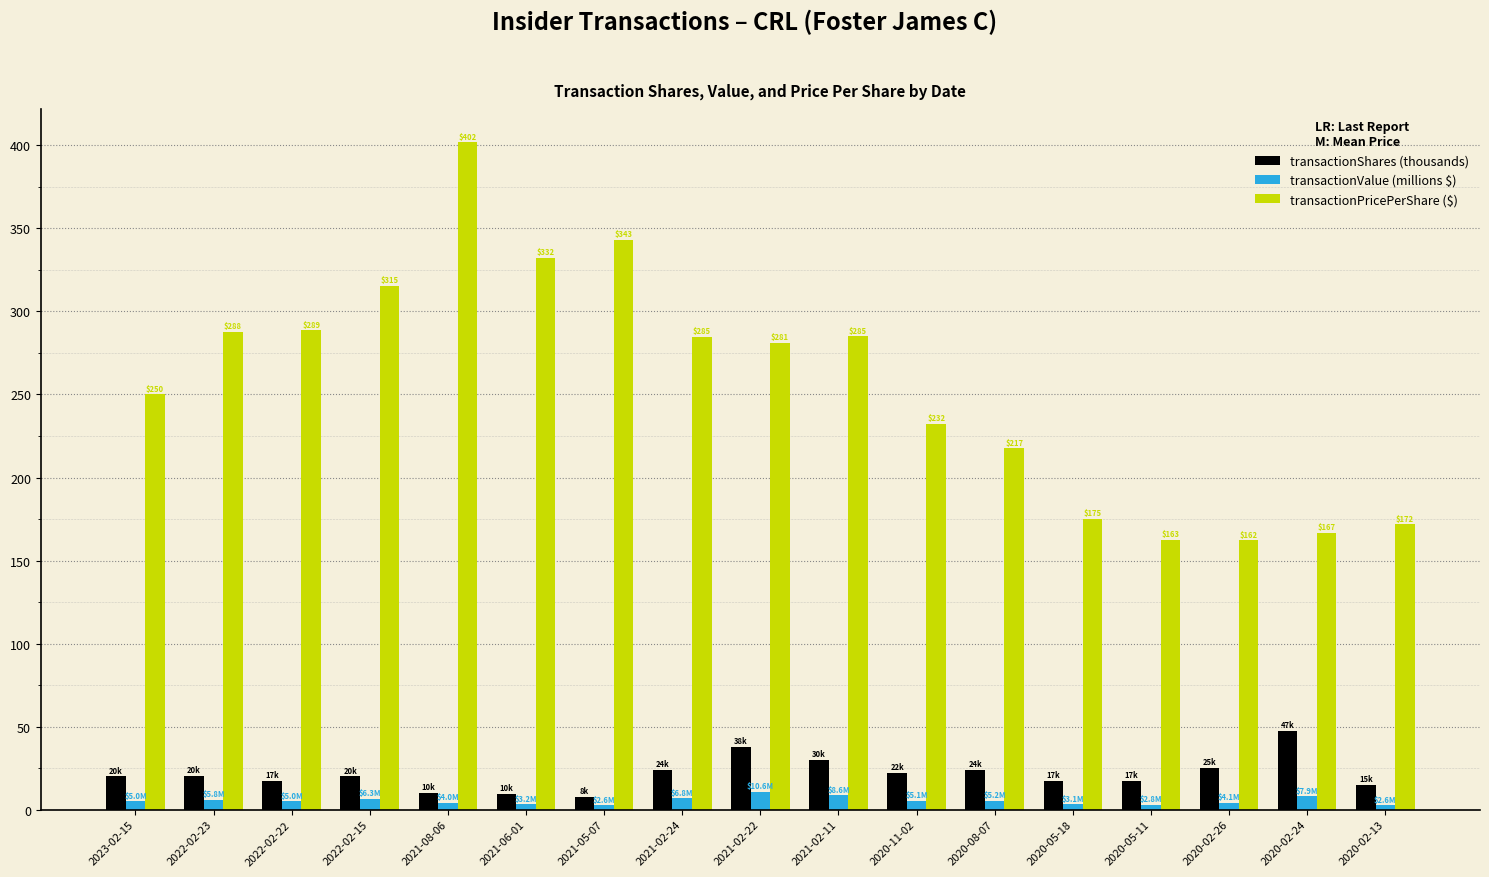

What is the maximum value shown in the chart?

401.8